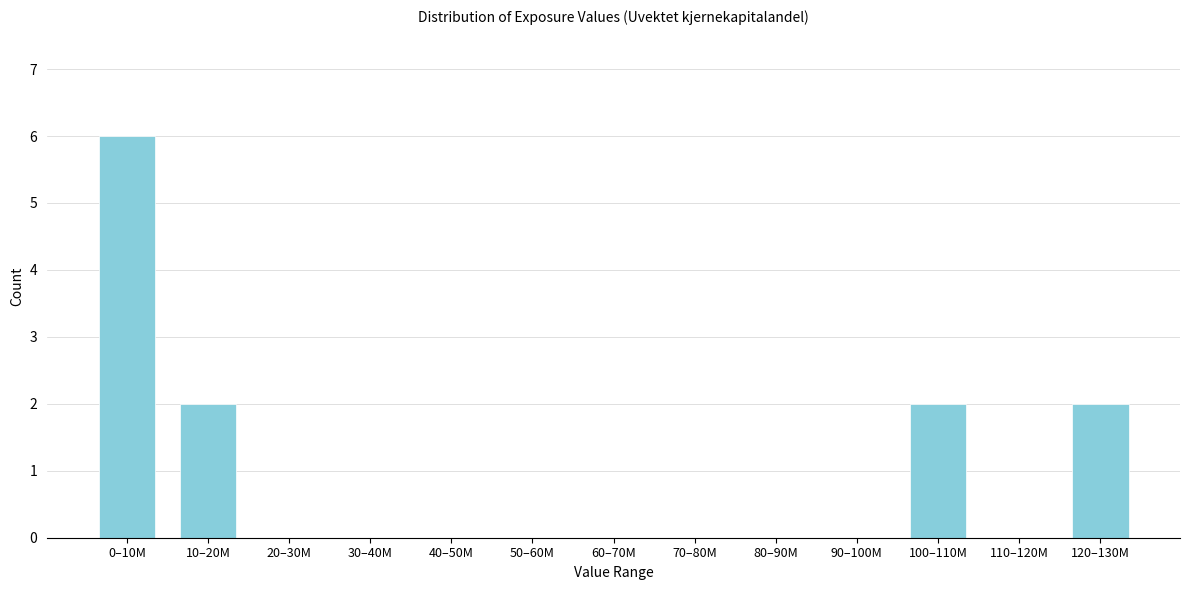

Reading left to right, extract all data points from this chart.

0–10M=6	10–20M=2	20–30M=0	30–40M=0	40–50M=0	50–60M=0	60–70M=0	70–80M=0	80–90M=0	90–100M=0	100–110M=2	110–120M=0	120–130M=2